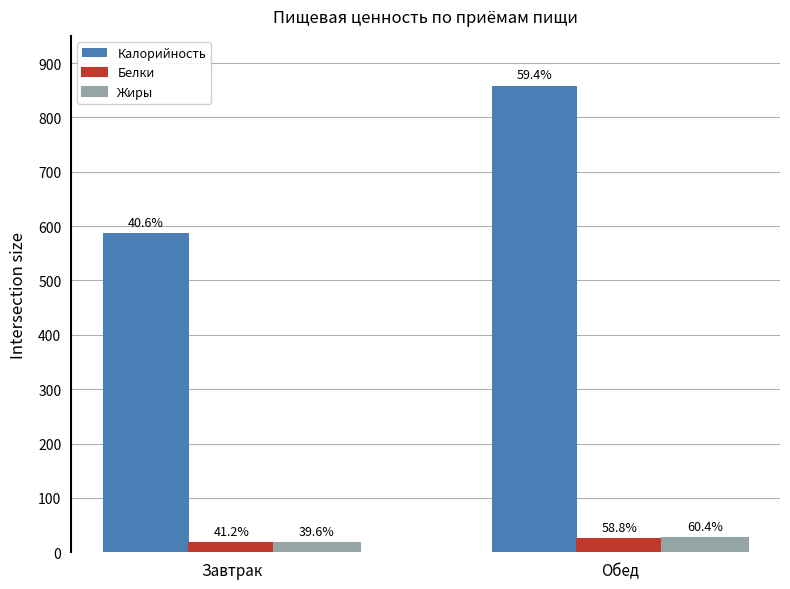

Are the bars horizontal?

No